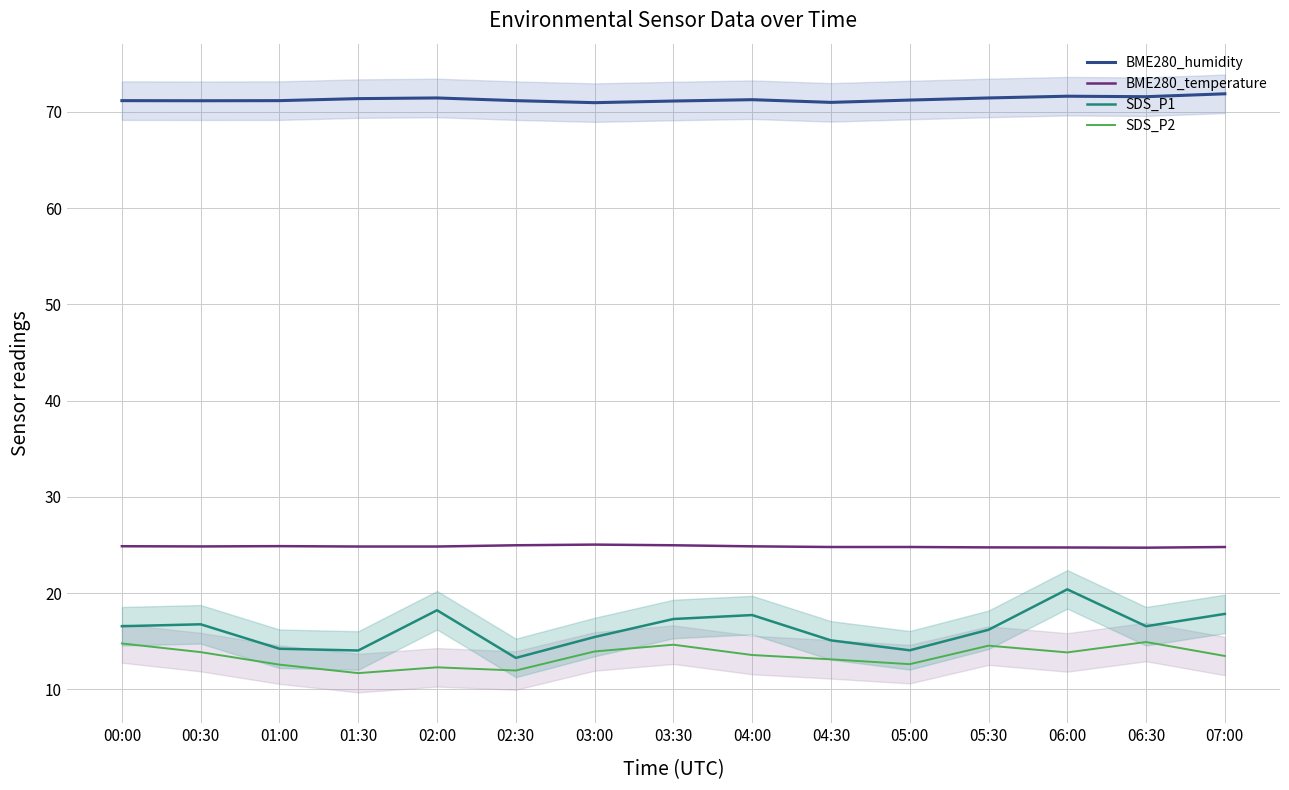

Which series has the largest total across all categories?

BME280_humidity